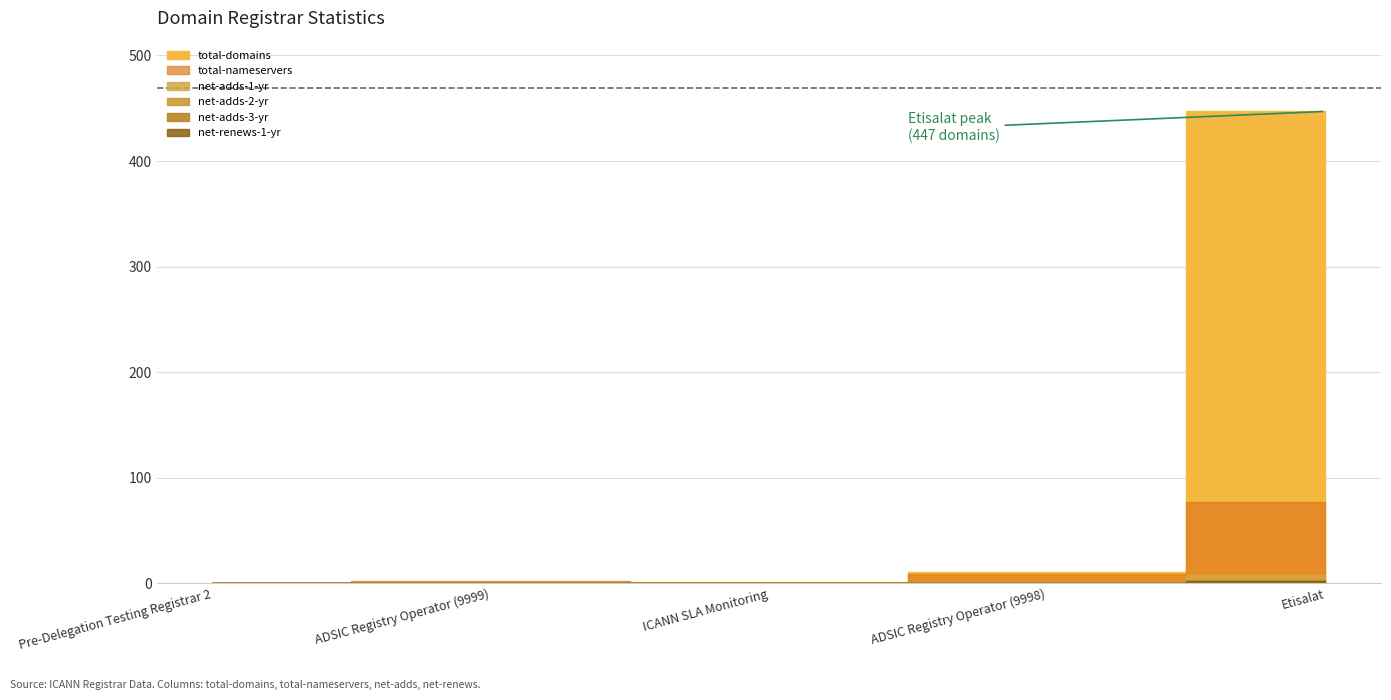

At which category is the sum across all series the highest?

Etisalat